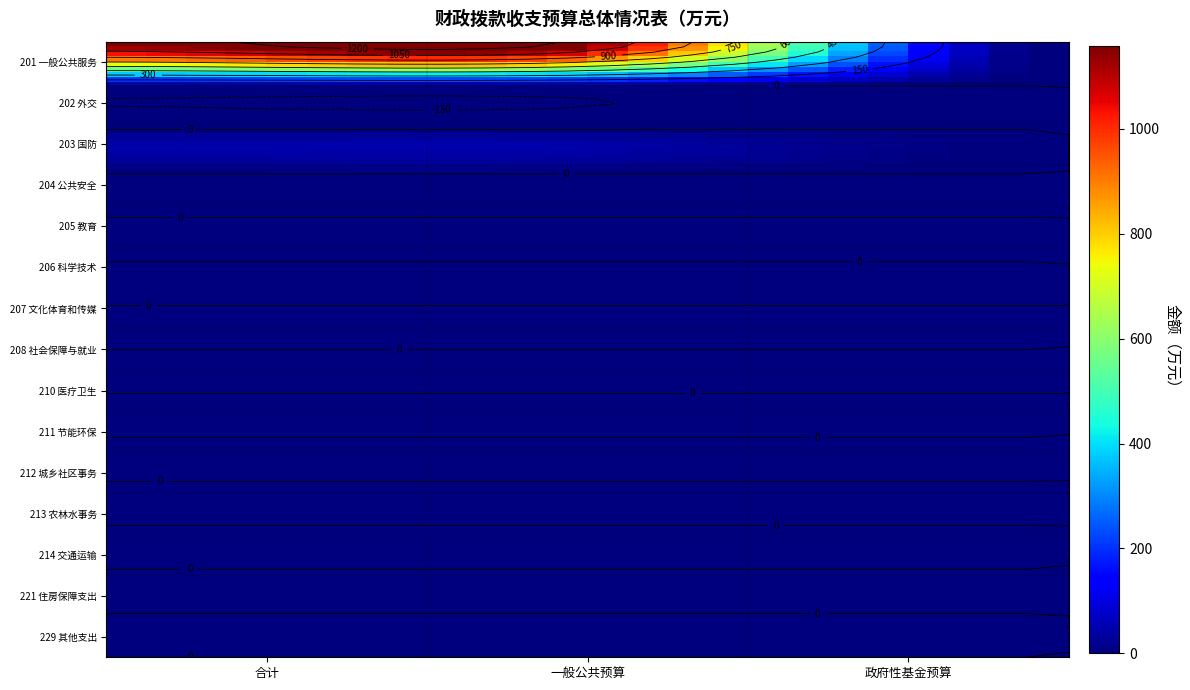

Count the number of categories in the chart.

3